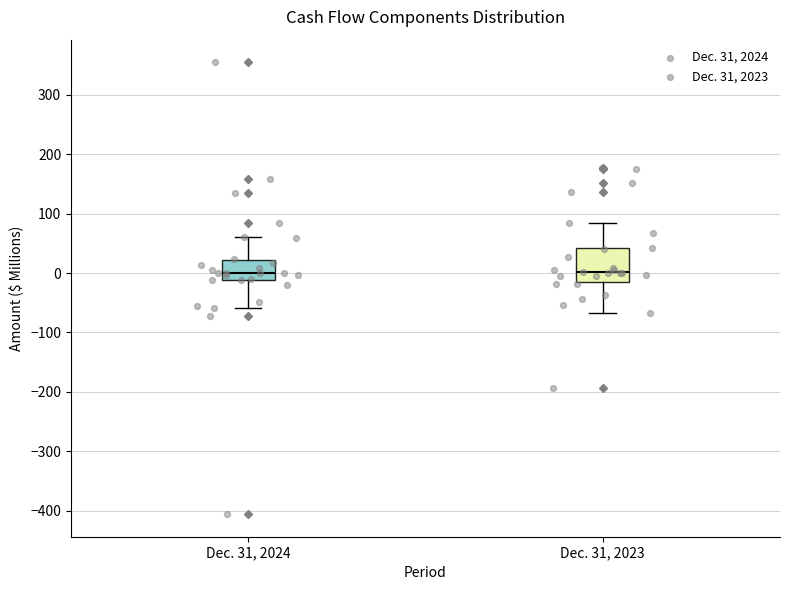

Reading left to right, transcribe this box plot: for each box, give where its median line is, the range the box spans, and where its two whiskers end, as read against the y-axis. The values are not printed on the chart, so give them approximately, as read against the axis.

Dec. 31, 2024: median 0, box -10 to 20, whiskers -60 to 60
Dec. 31, 2023: median 0, box -10 to 40, whiskers -70 to 80